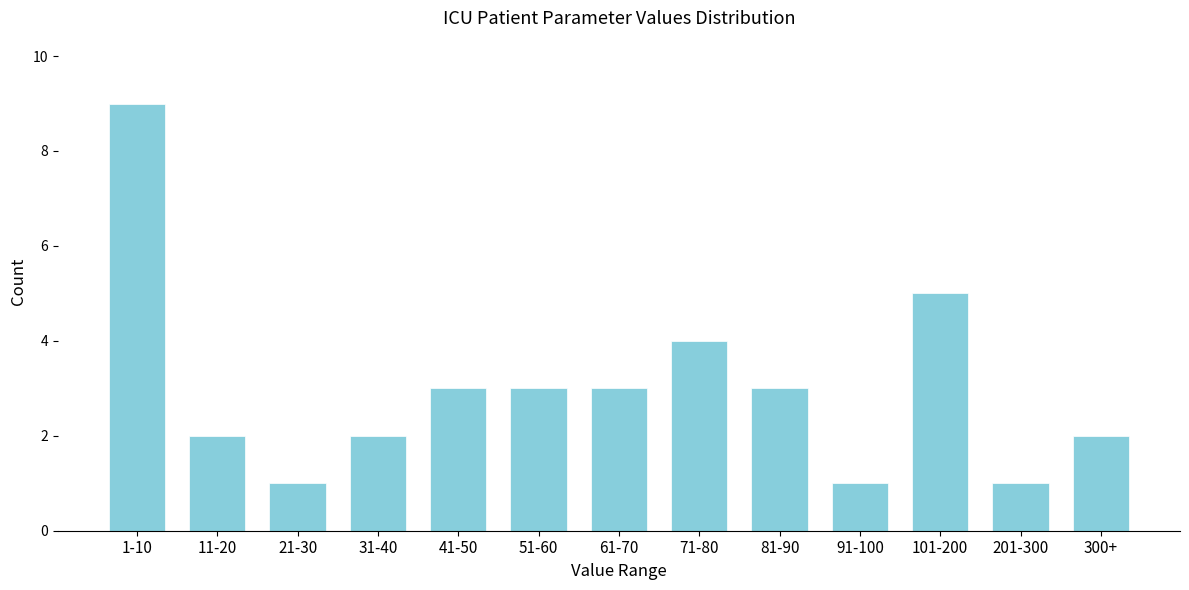

Reading left to right, what are all the values shown in this chart?

9	2	1	2	3	3	3	4	3	1	5	1	2